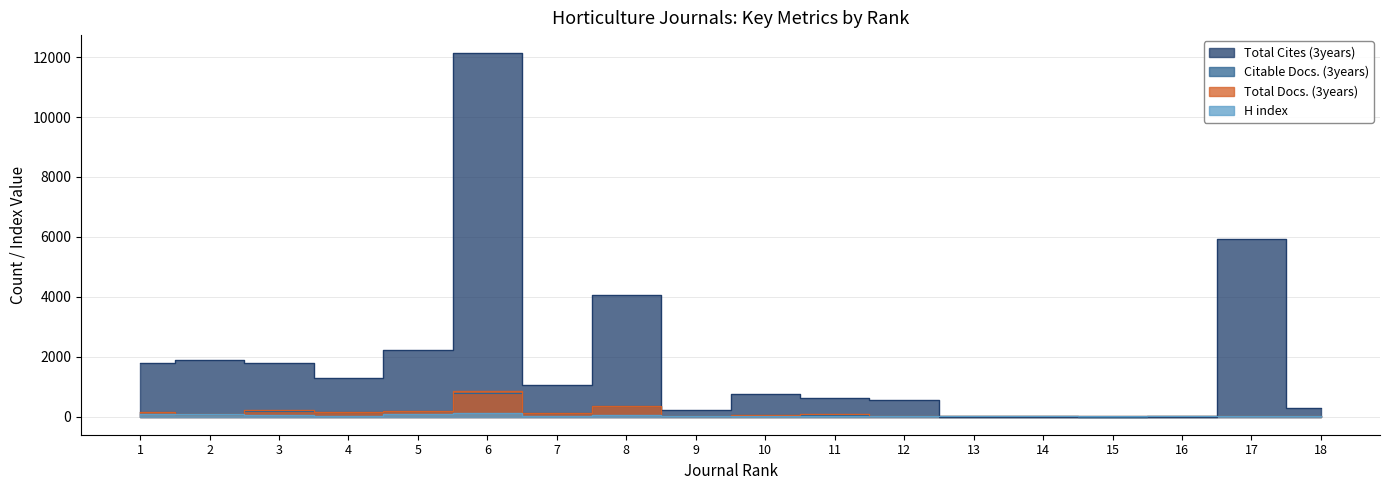

Does the chart have visible grid lines?

Yes